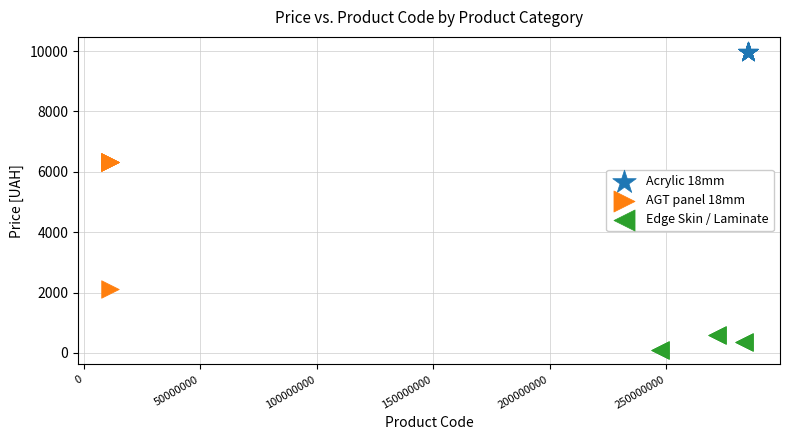

Which series reaches the minimum Y coordinate?

Edge Skin / Laminate